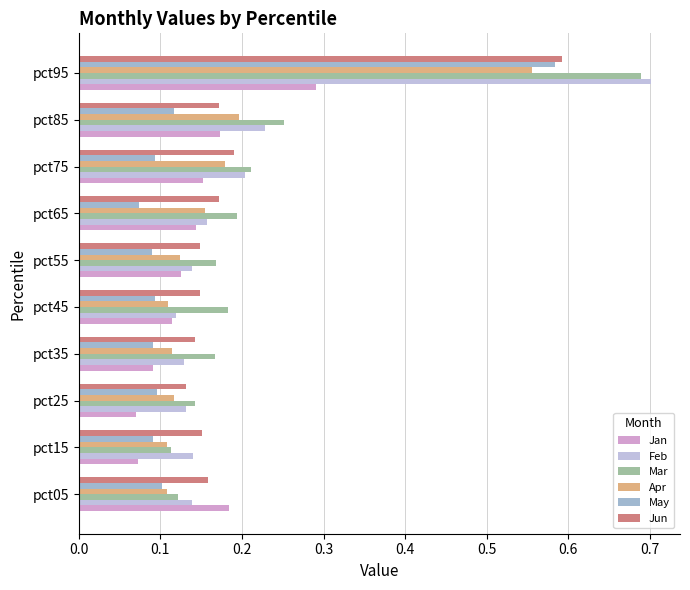

Count the number of categories in the chart.

10